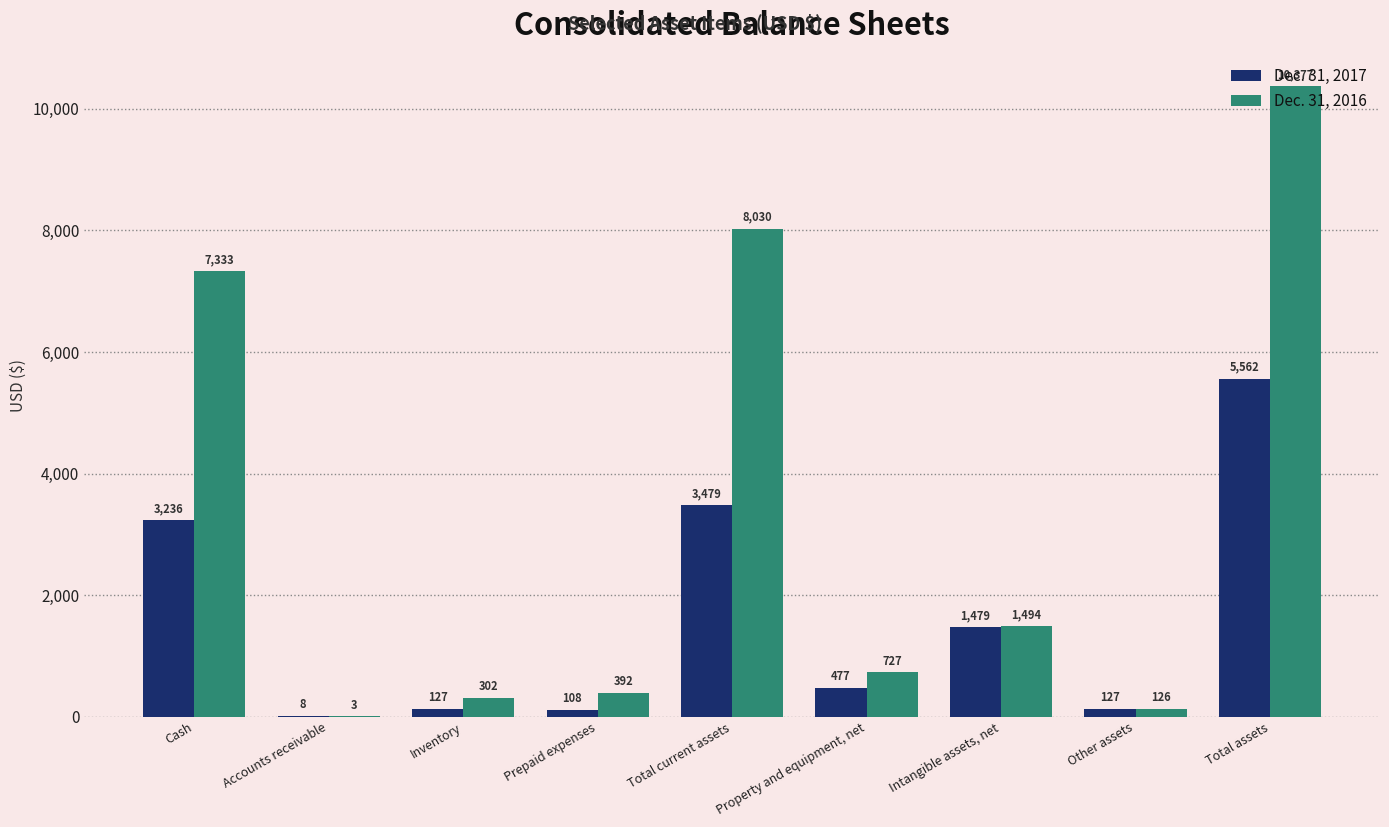

Is it true that Dec. 31, 2016 equals 7333 at Cash?

True